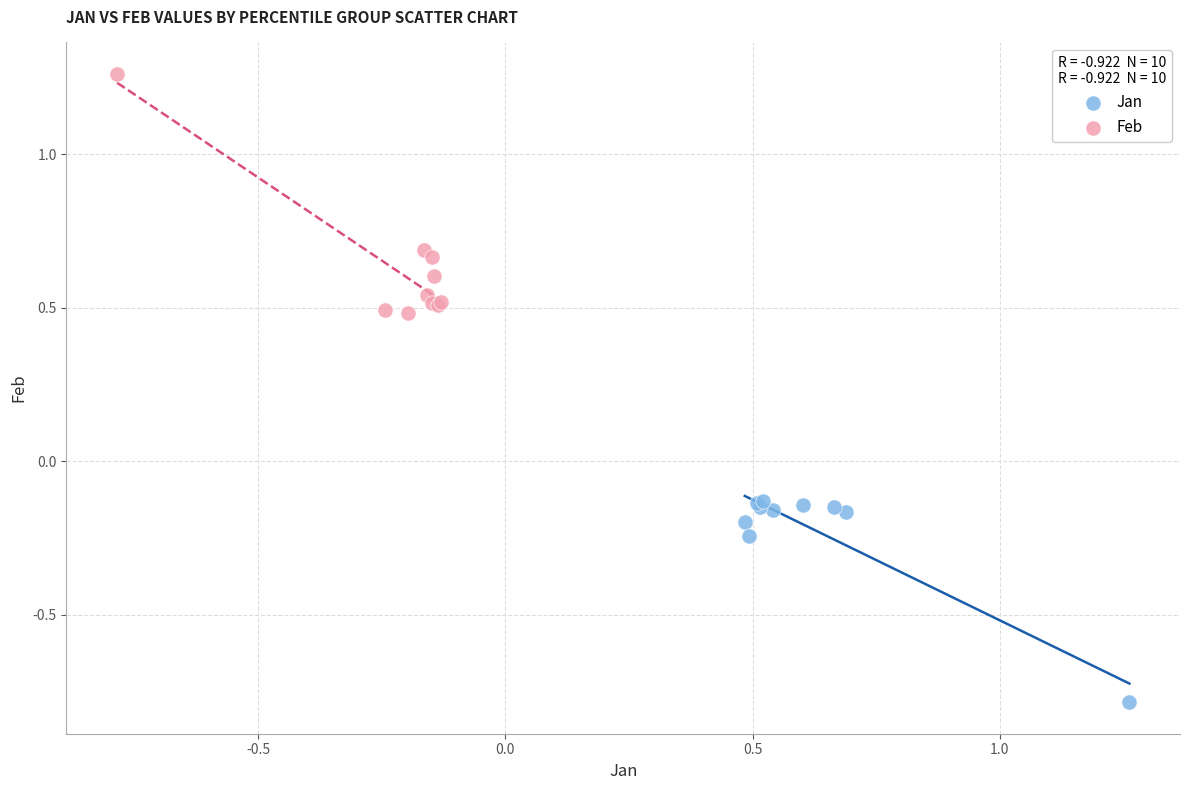

Which series reaches the minimum Y coordinate?

Jan